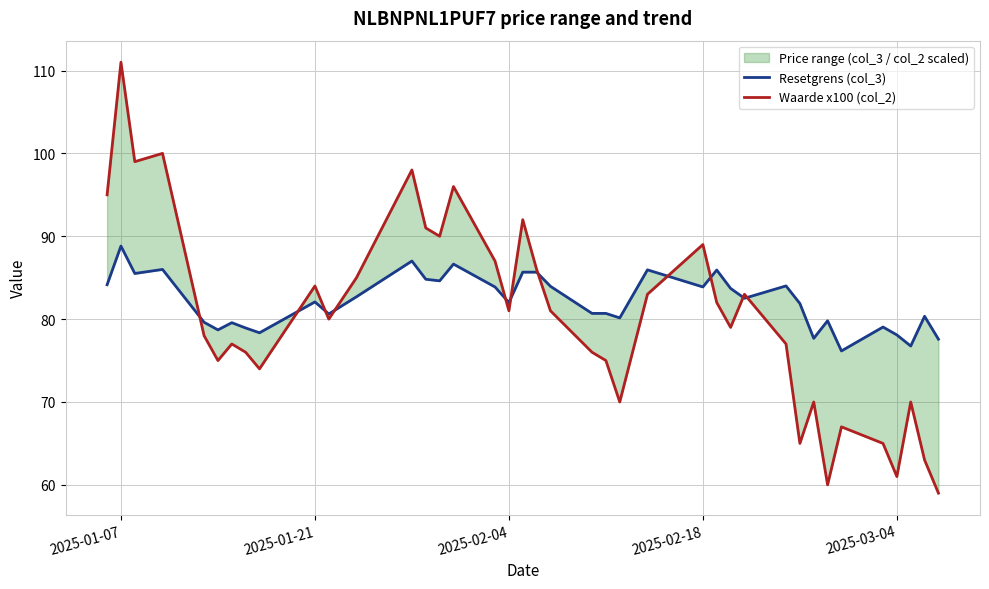

What is the value of the Waarde x100 (col_2) point at the 12th from the left?

85.0